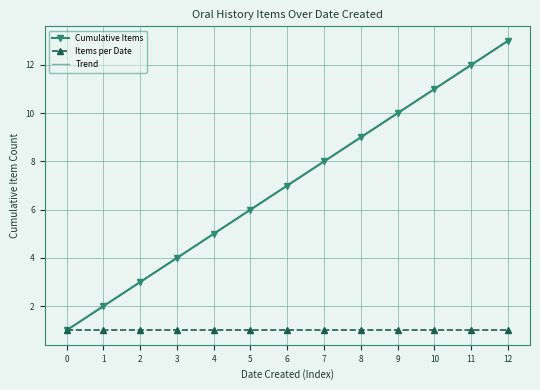

What is the value of the Trend point at the 13th from the left?

13.0